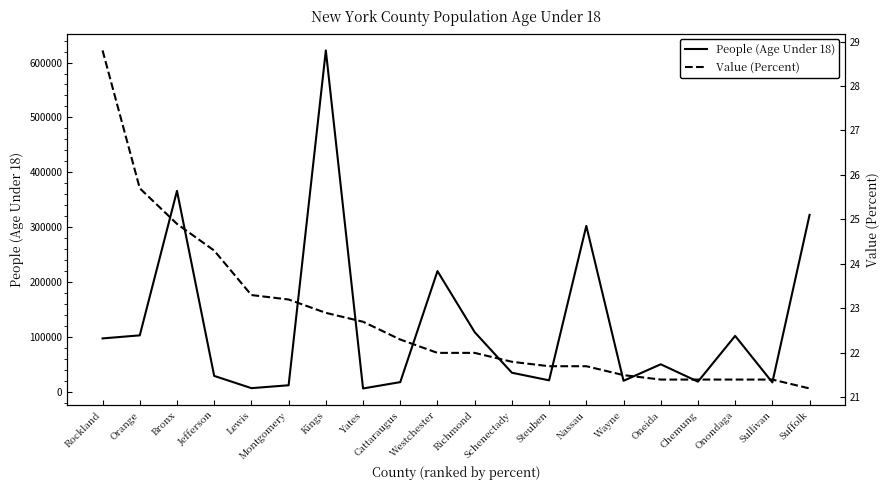

How many distinct data groups are displayed?

2